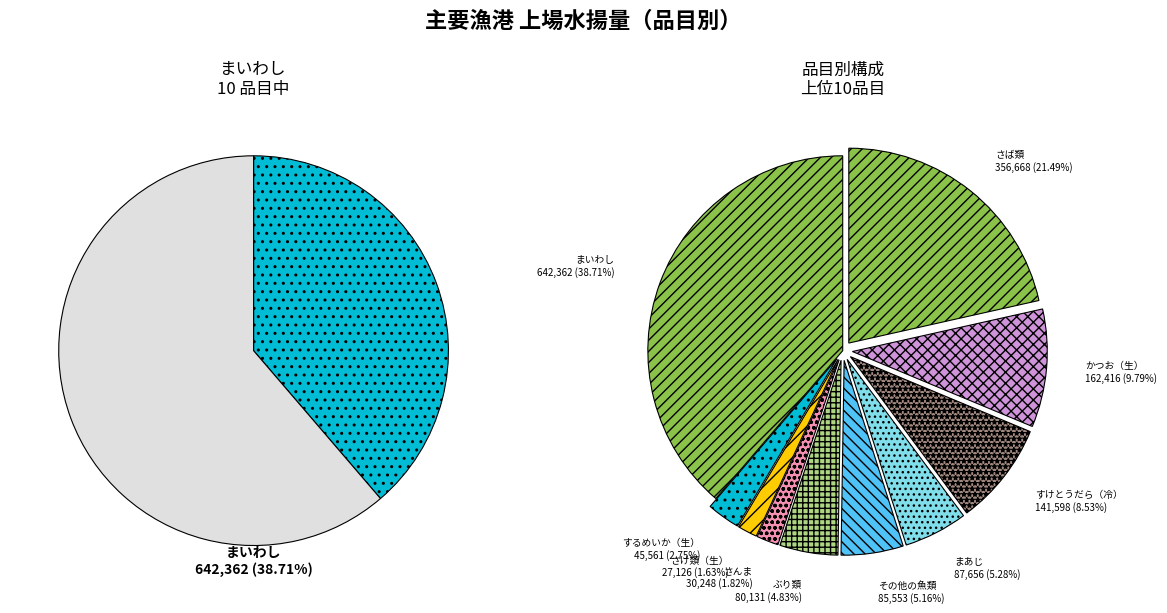

To the nearest percent, what is the average slice percentage?

10%